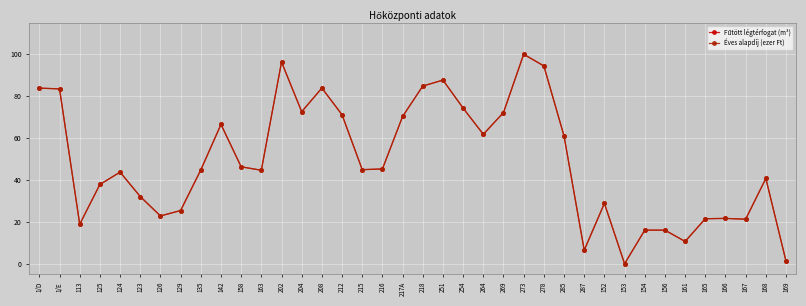

What is the sum of all Fűtött légtérfogat (m³) values?

1855.0